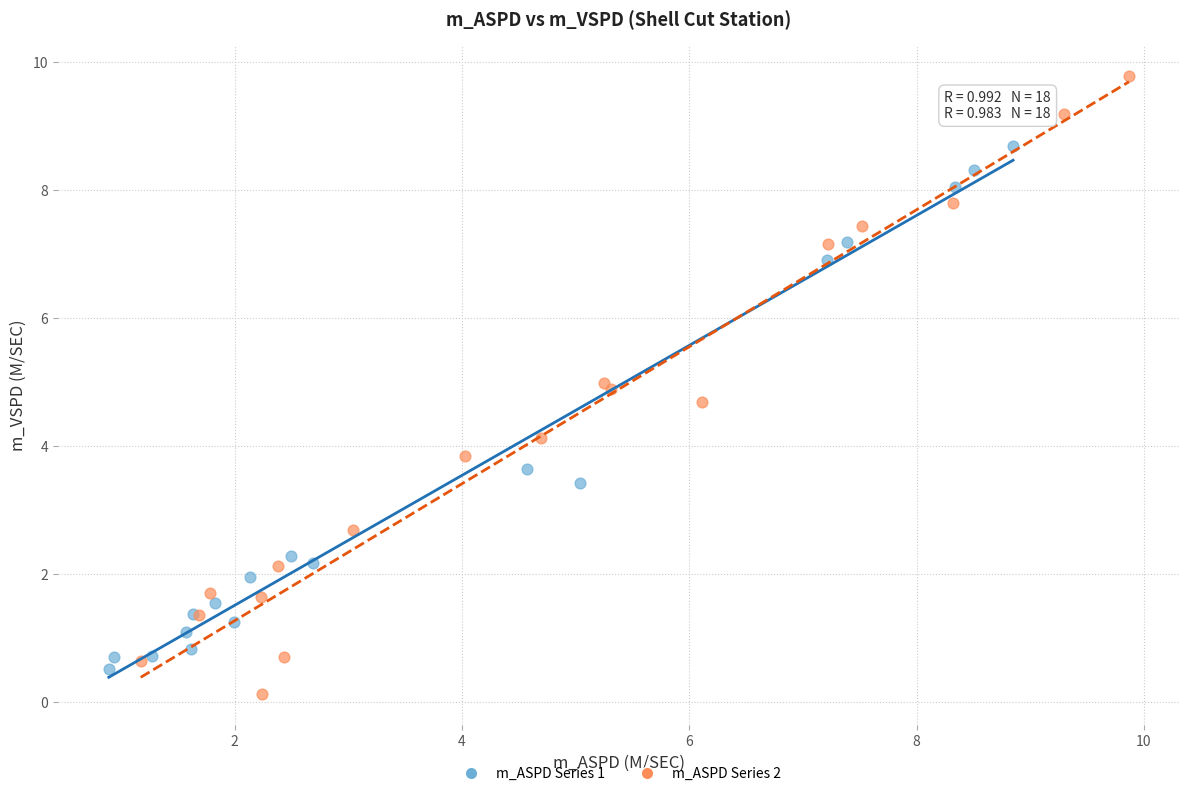

Which series reaches the maximum Y coordinate?

m_ASPD Series 2